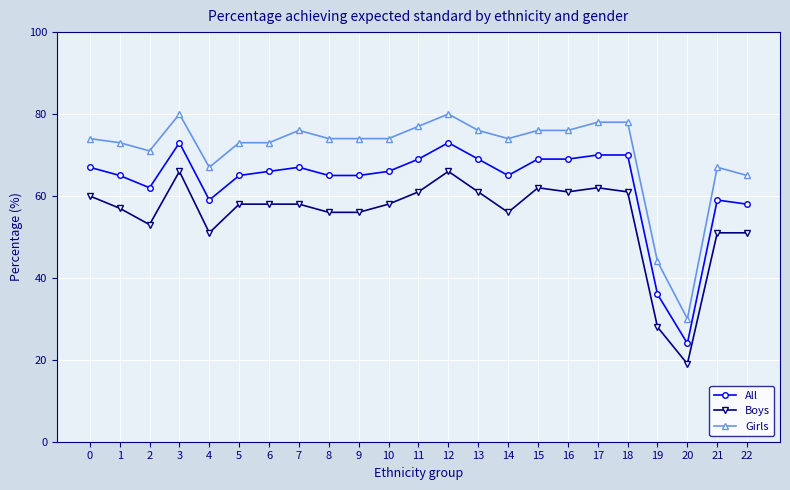

List the series in order of their peak value, highest first.

Girls, All, Boys